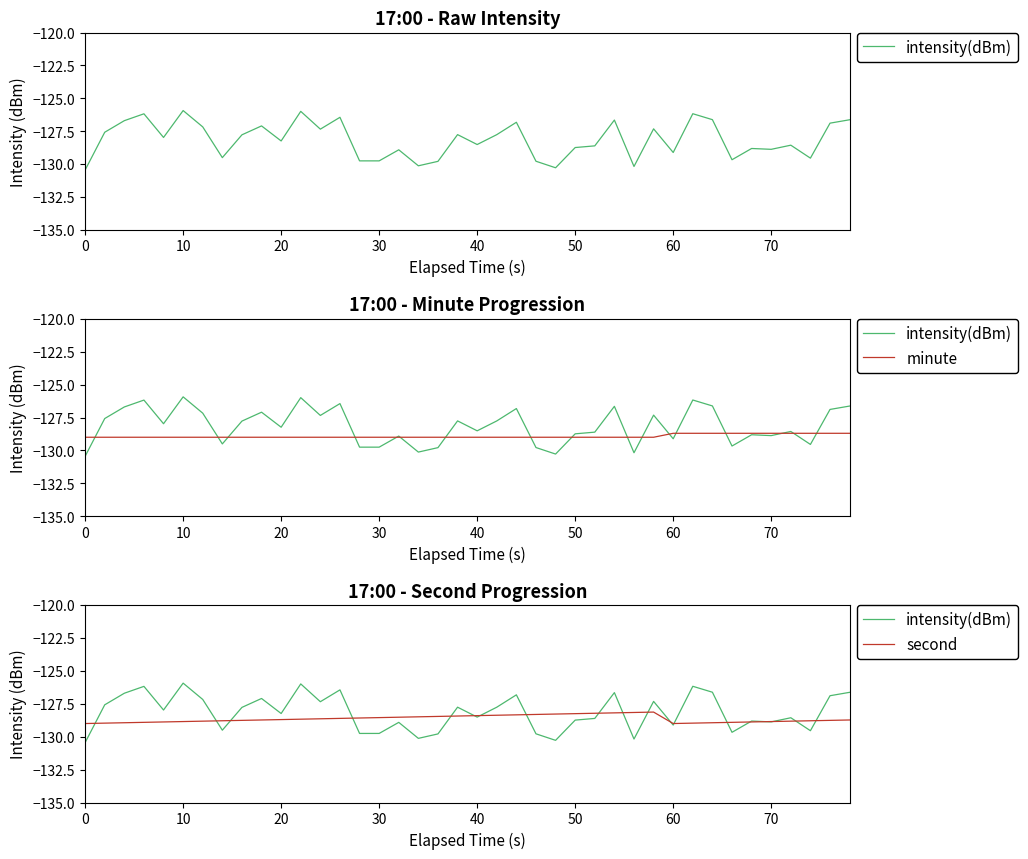

List the series in order of their peak value, lowest first.

minute, second, intensity(dBm)